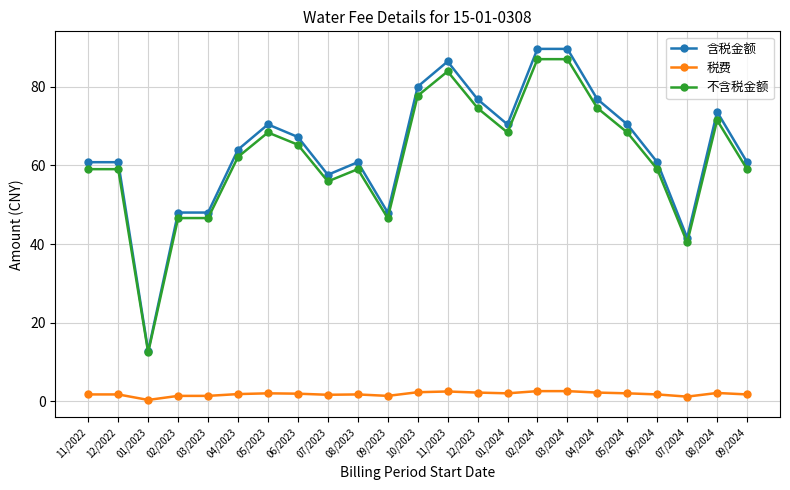

Is the value of 含税金额 at 09/2023 greater than the value of 不含税金额 at 08/2024?

No